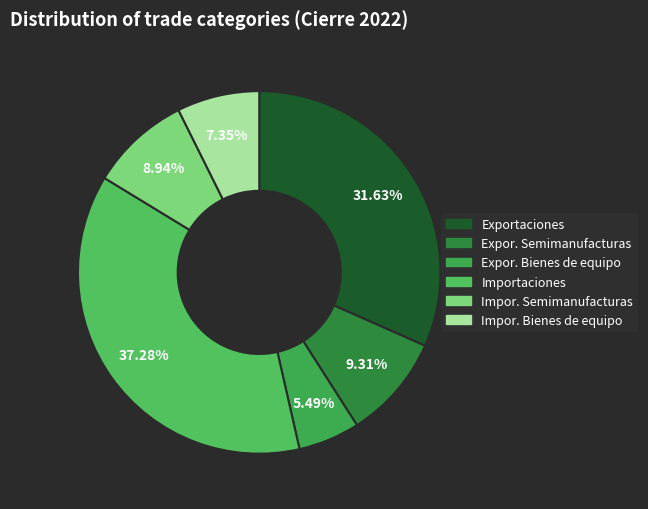

To the nearest percent, what is the difference between the largest and smallest slice percentages?

32%